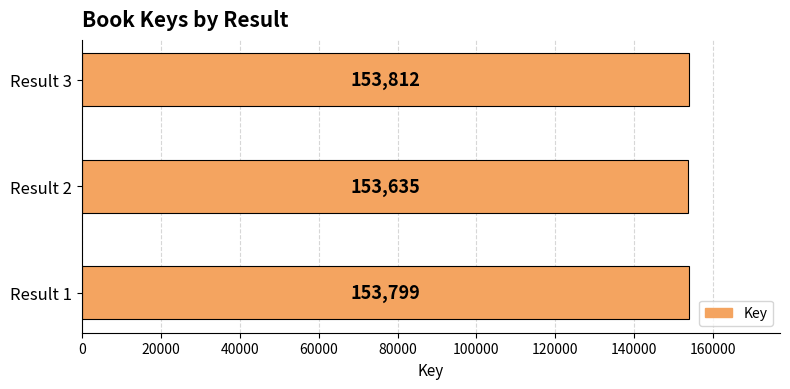

What is the smallest value displayed?

153635